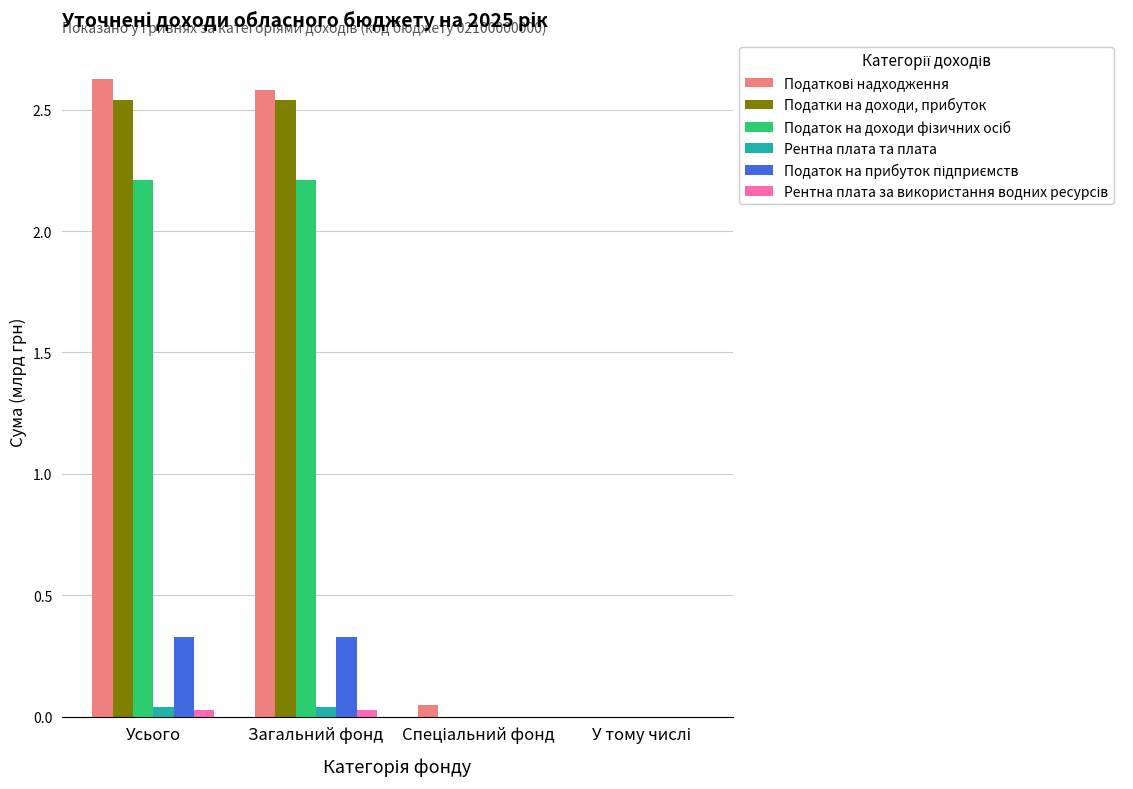

Where does the Податки на доходи, прибуток series first go above 2?

Усього